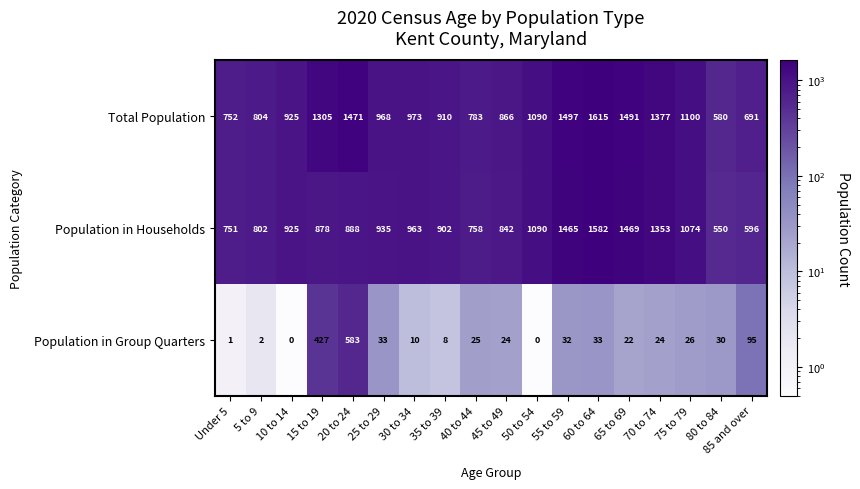

What is the sum of all Population in Households values?

17823